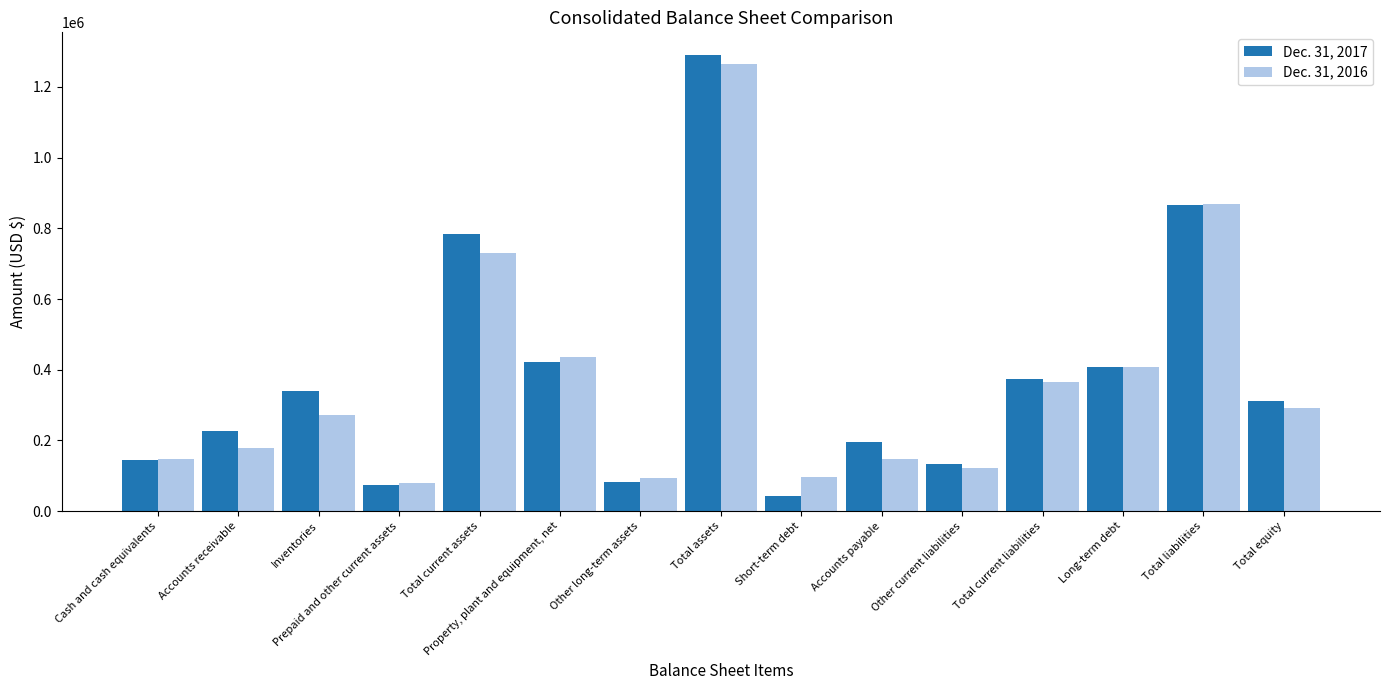

What is the label of the 15th bar from the right?

Cash and cash equivalents